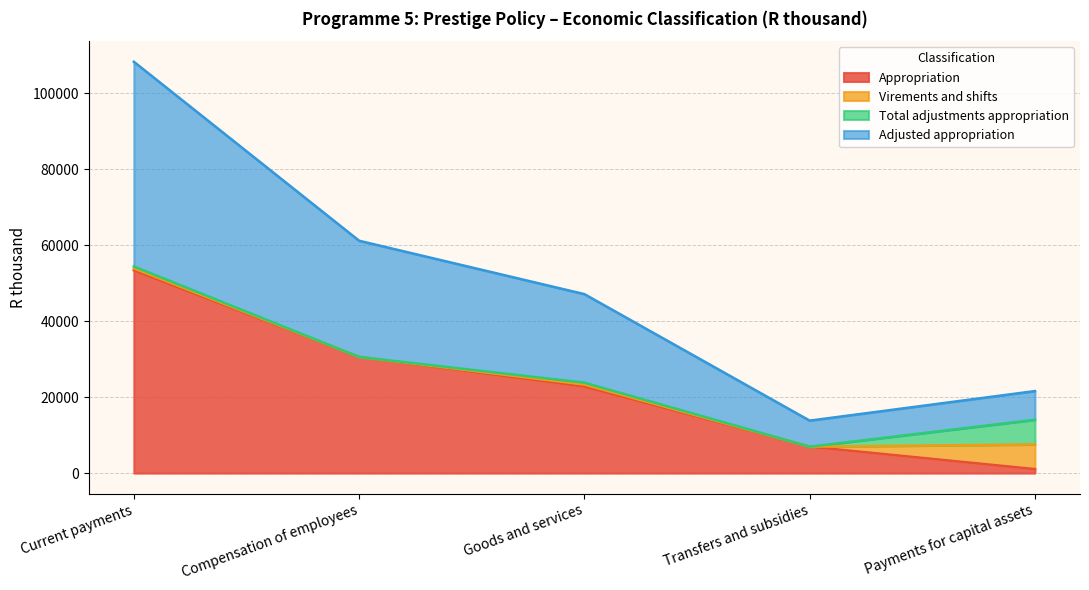

Which series has the largest total across all categories?

Adjusted appropriation